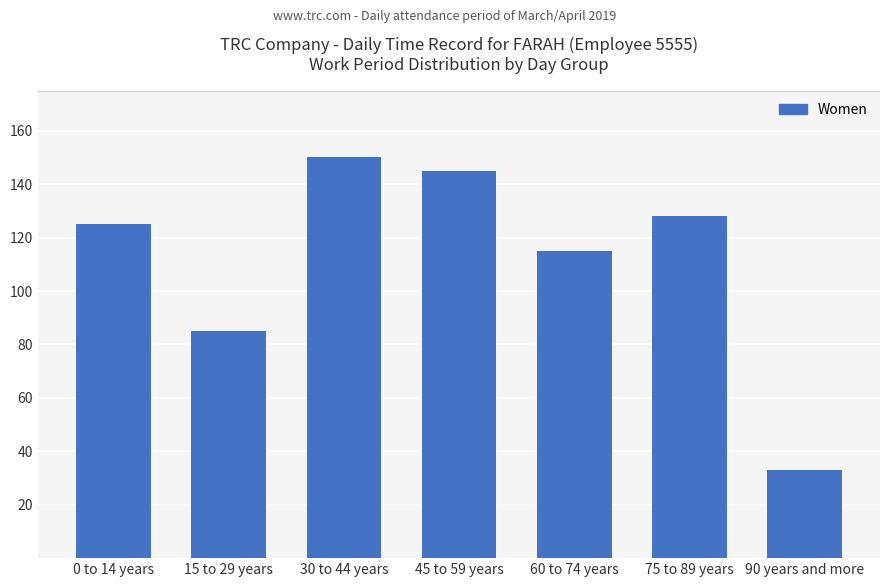

What is the ratio of the value at 30 to 44 years to the value at 0 to 14 years?

1.2